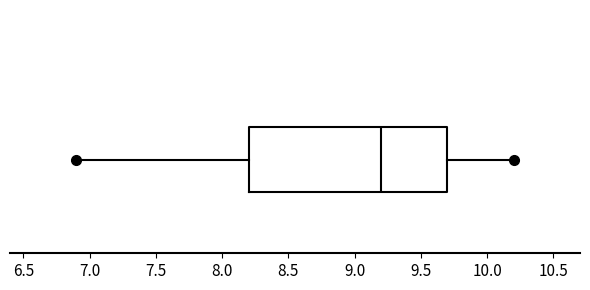

Read this box plot against the x-axis: the position of the median line, the range covered by the box, and the ends of both whiskers. The values are not printed on the chart, so give them approximately, as read against the axis.

median 9.2, box 8.2 to 9.7, whiskers 6.9 to 10.2